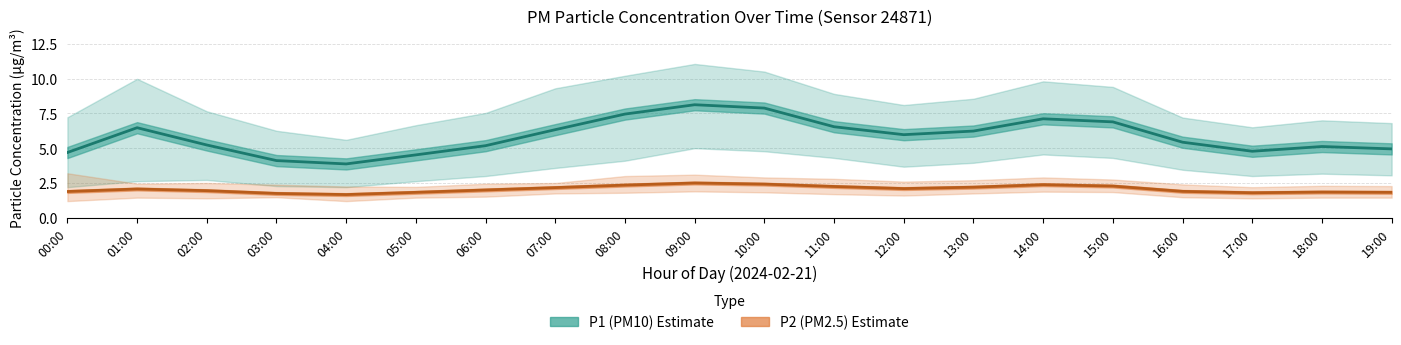

The P2 series shows 0.8 at 10:00. True or false?

False